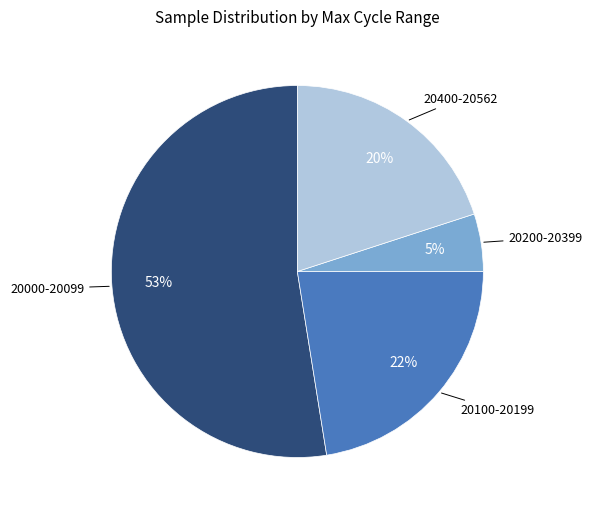

Is there a majority slice in this chart?

Yes